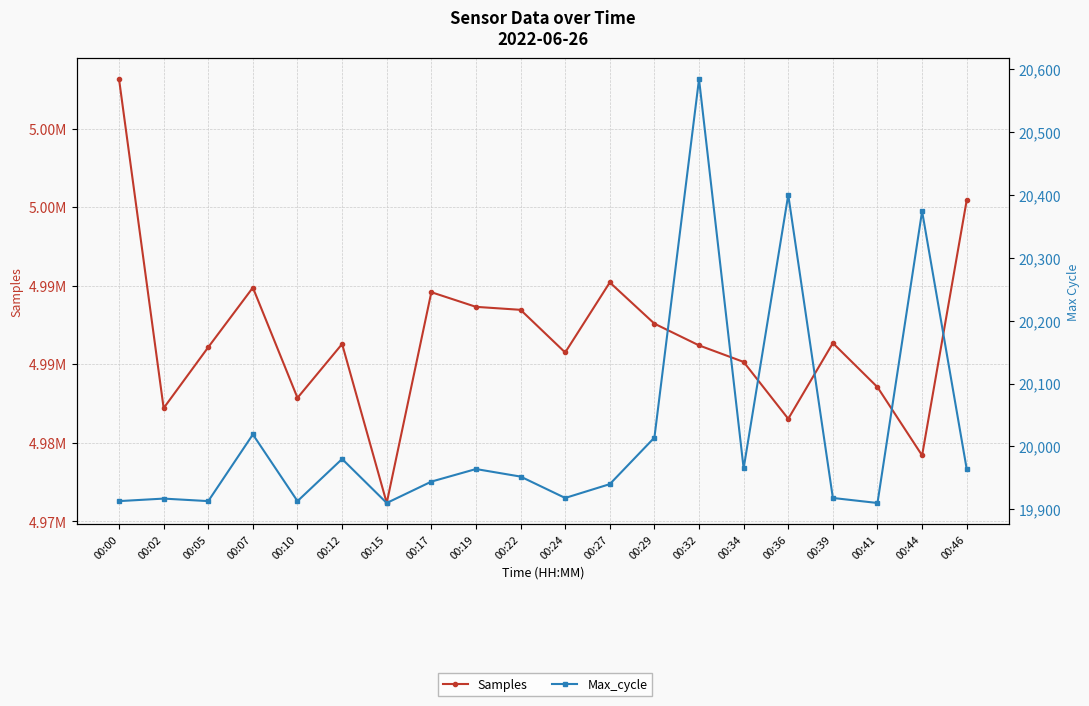

True or false: Max_cycle has more than 1 points higher than both neighbors.

True